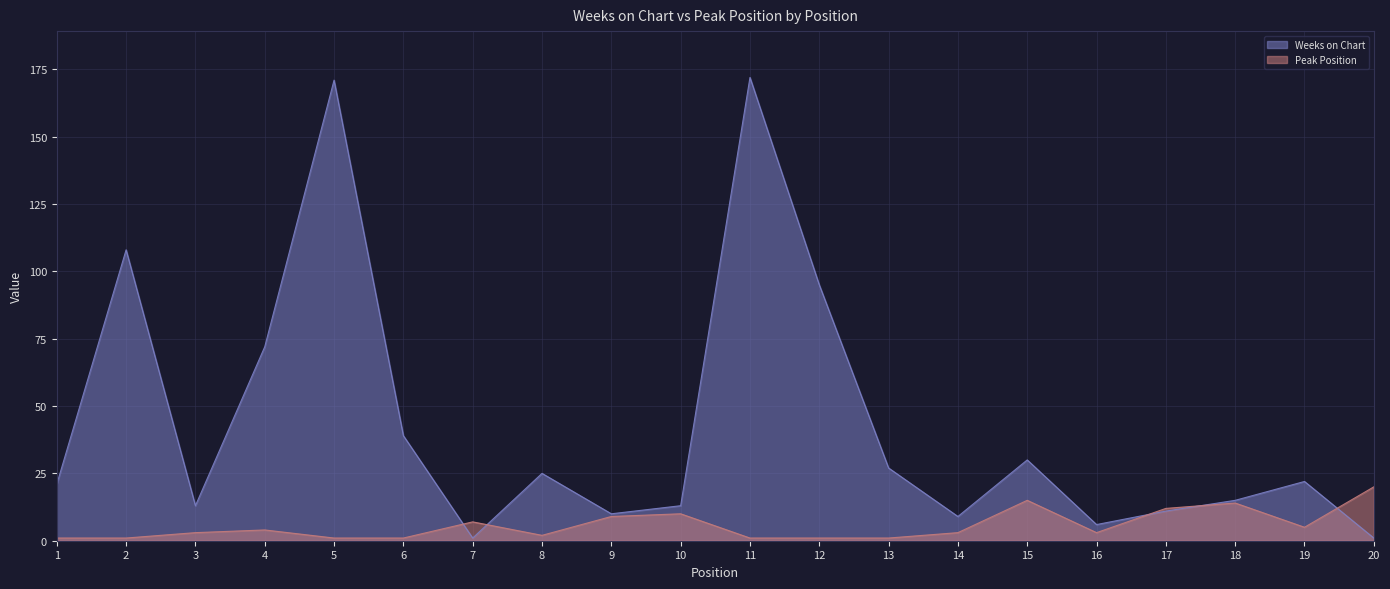

List the labels in order of Weeks on Chart value, smallest first.

7, 20, 16, 14, 9, 17, 3, 10, 18, 1, 19, 8, 13, 15, 6, 4, 12, 2, 5, 11